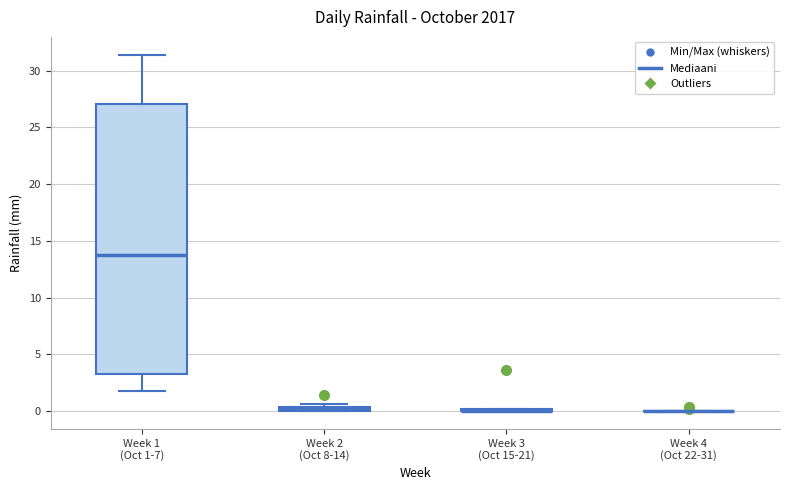

Comparing the boxes themselves (not the whiskers), which one is the tallest?

Week 1 (Oct 1-7)